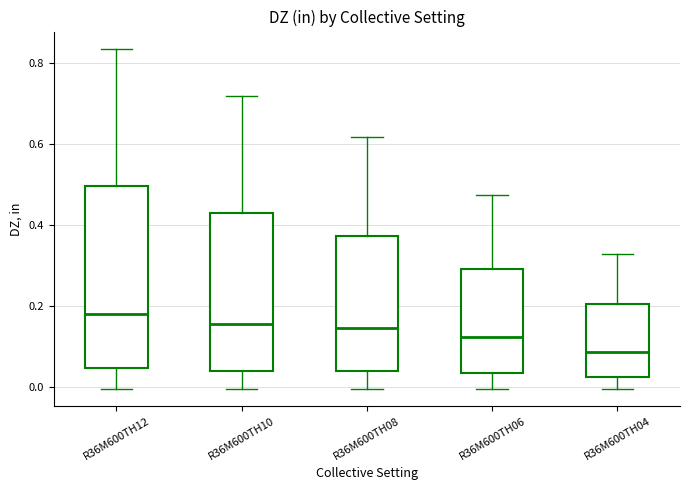

Reading left to right, transcribe this box plot: for each box, give where its median line is, the range the box spans, and where its two whiskers end, as read against the y-axis. The values are not printed on the chart, so give them approximately, as read against the axis.

R36M600TH12: median 0.18, box 0.04 to 0.50, whiskers 0.00 to 0.84
R36M600TH10: median 0.16, box 0.04 to 0.44, whiskers 0.00 to 0.72
R36M600TH08: median 0.14, box 0.04 to 0.38, whiskers 0.00 to 0.62
R36M600TH06: median 0.12, box 0.04 to 0.30, whiskers 0.00 to 0.48
R36M600TH04: median 0.08, box 0.02 to 0.20, whiskers 0.00 to 0.32